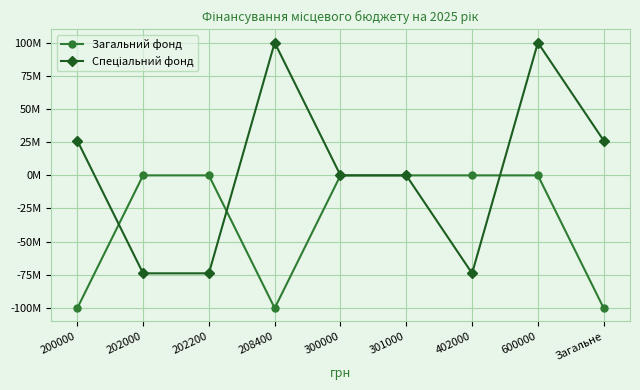

Does the chart have visible grid lines?

Yes